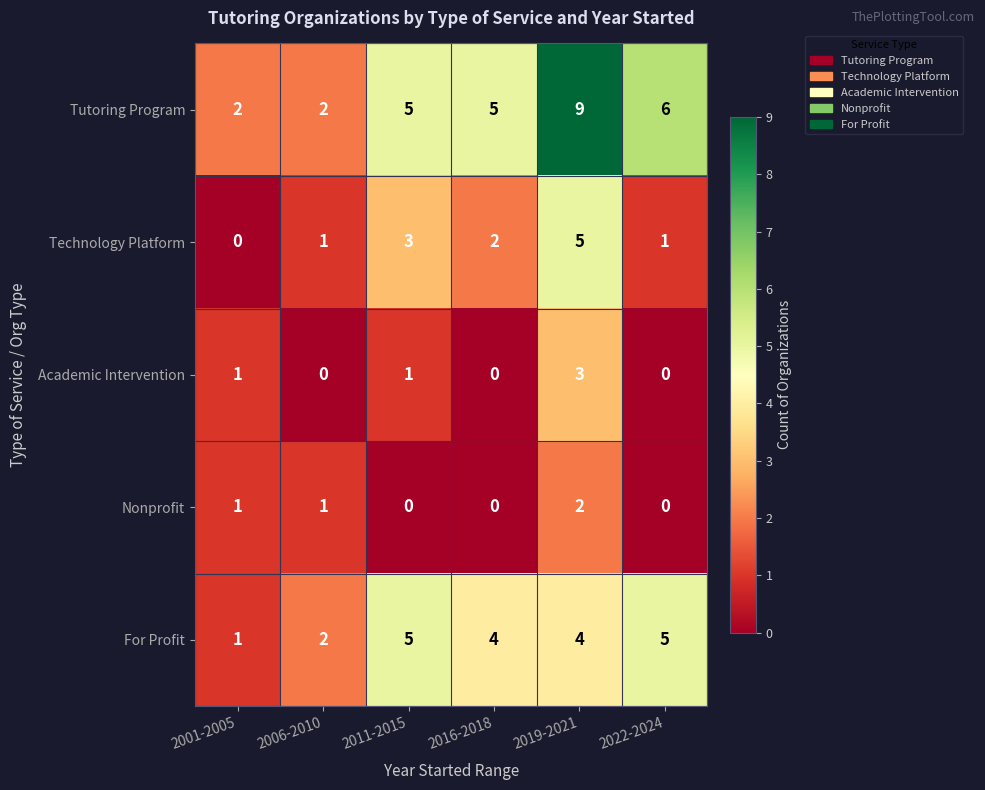

At which label is For Profit closest to 3?

2006-2010